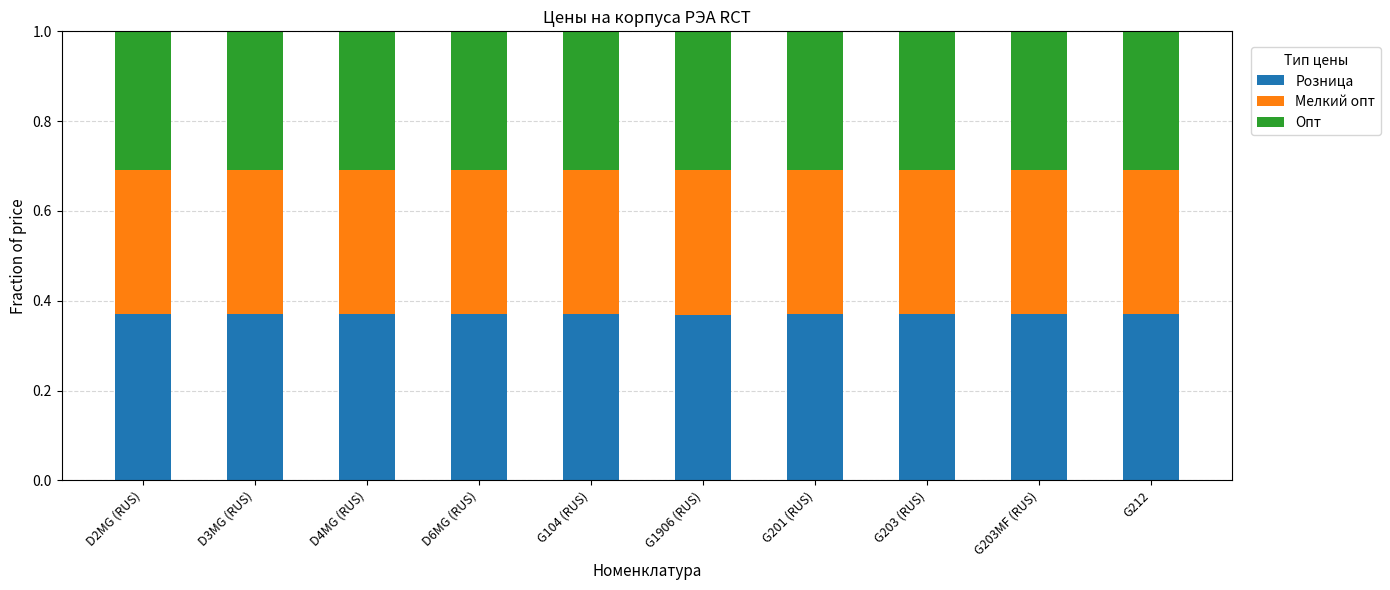

What are all the series names shown in the legend?

Розница, Мелкий опт, Опт